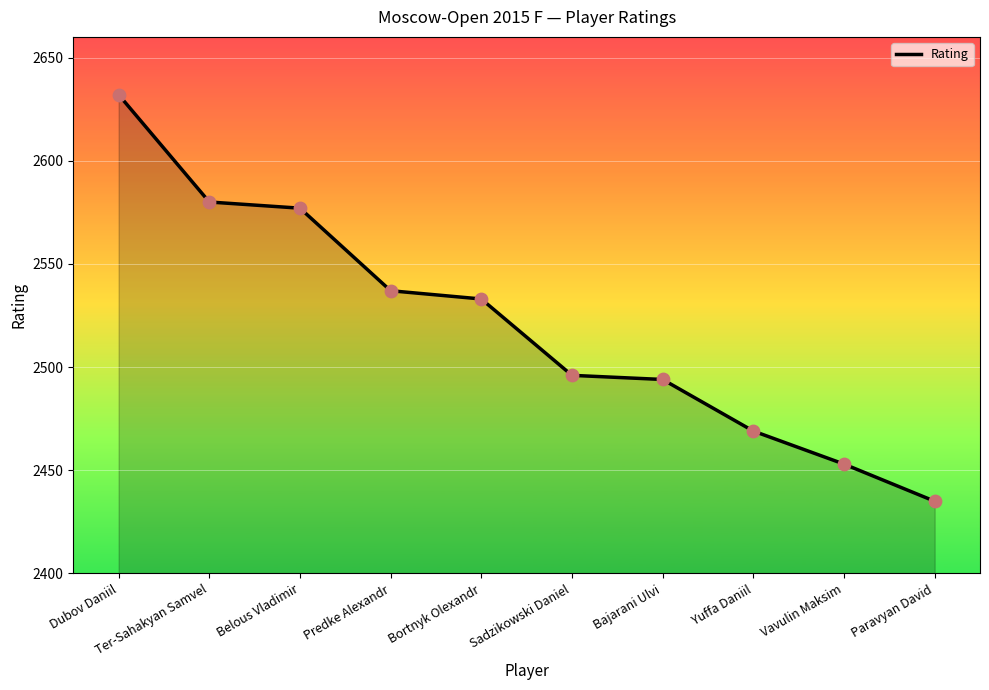

Between Sadzikowski Daniel and Belous Vladimir, which is larger?

Belous Vladimir